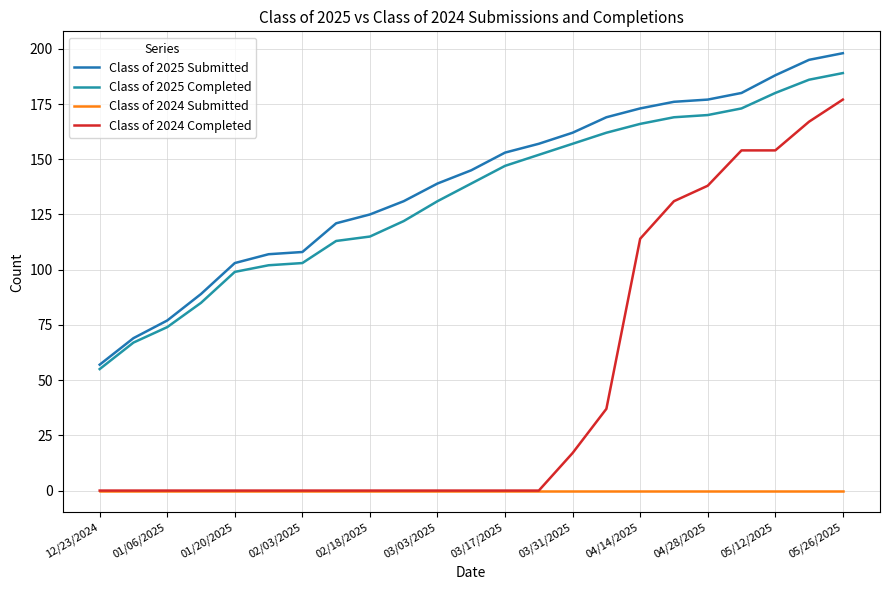

Does the chart have visible grid lines?

Yes